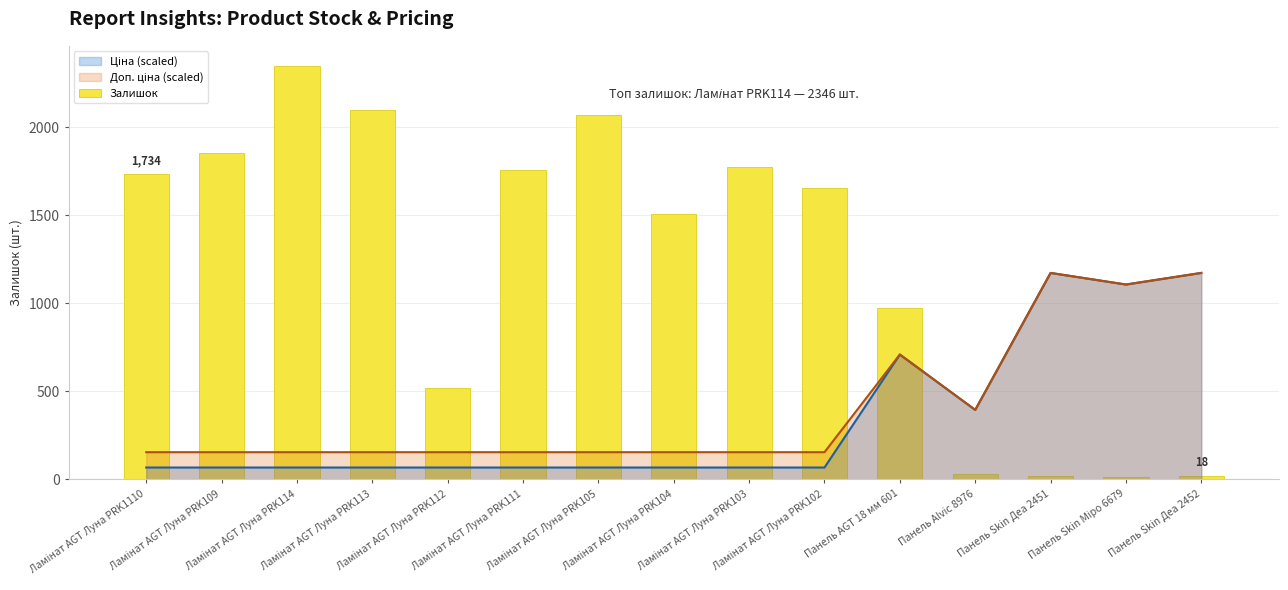

Where does the data first go above 1653?

Ламінат AGT Луна PRK1110